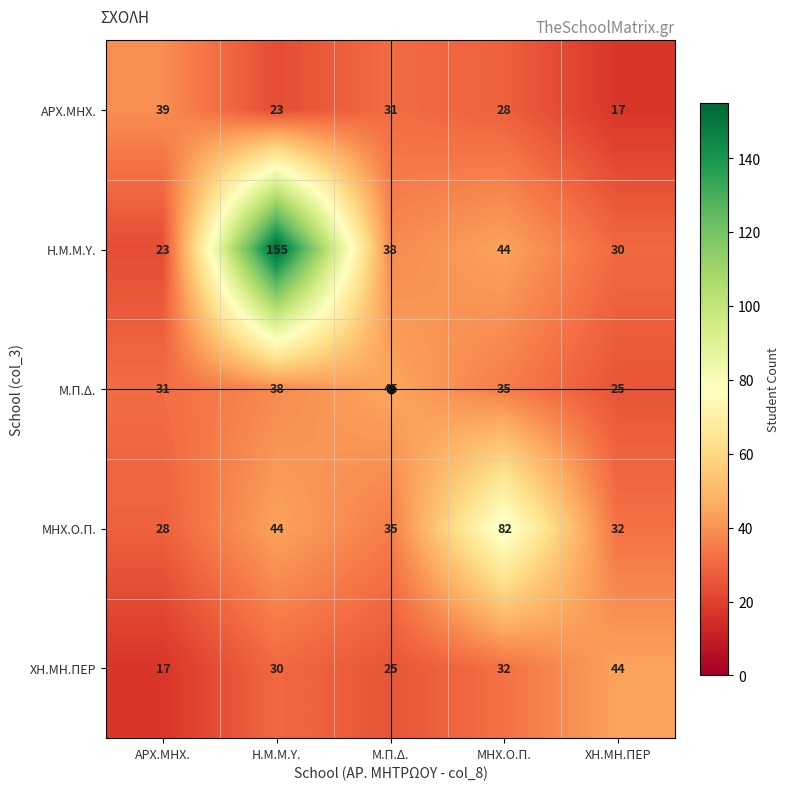

What is the sum of the ΑΡΧ.ΜΗΧ. values at ΑΡΧ.ΜΗΧ. and ΧΗ.ΜΗ.ΠΕΡ?

56